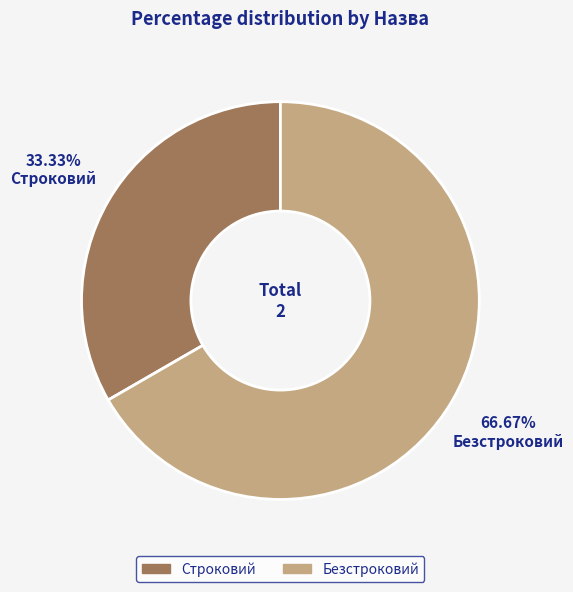

Combined, do Безстроковий and Строковий account for over 50%?

Yes